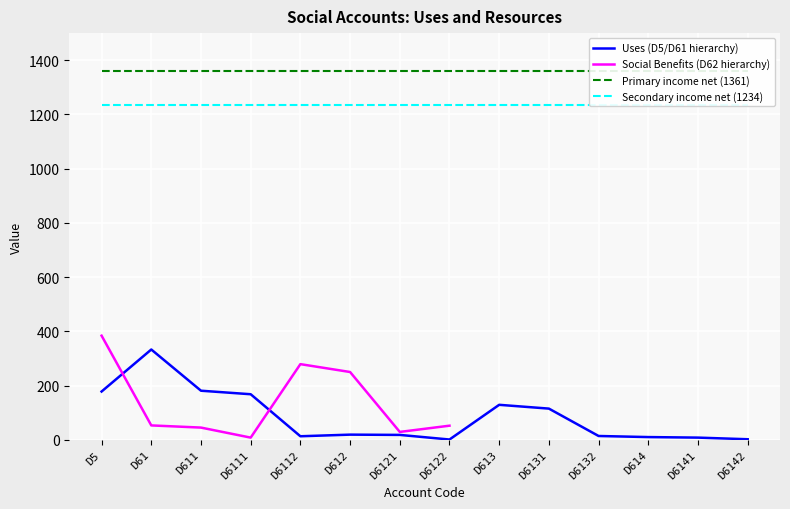

Is the value of Secondary income net (1234) at D6141 greater than the value of Uses (D5/D61 hierarchy) at D613?

Yes